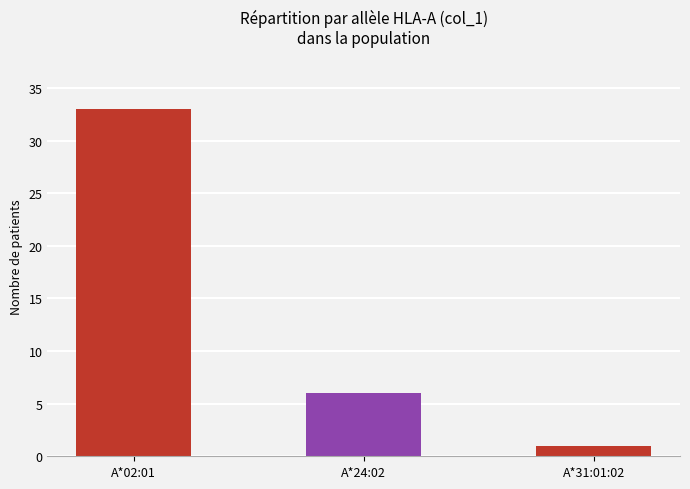

Rank the categories by value from lowest to highest.

A*31:01:02, A*24:02, A*02:01